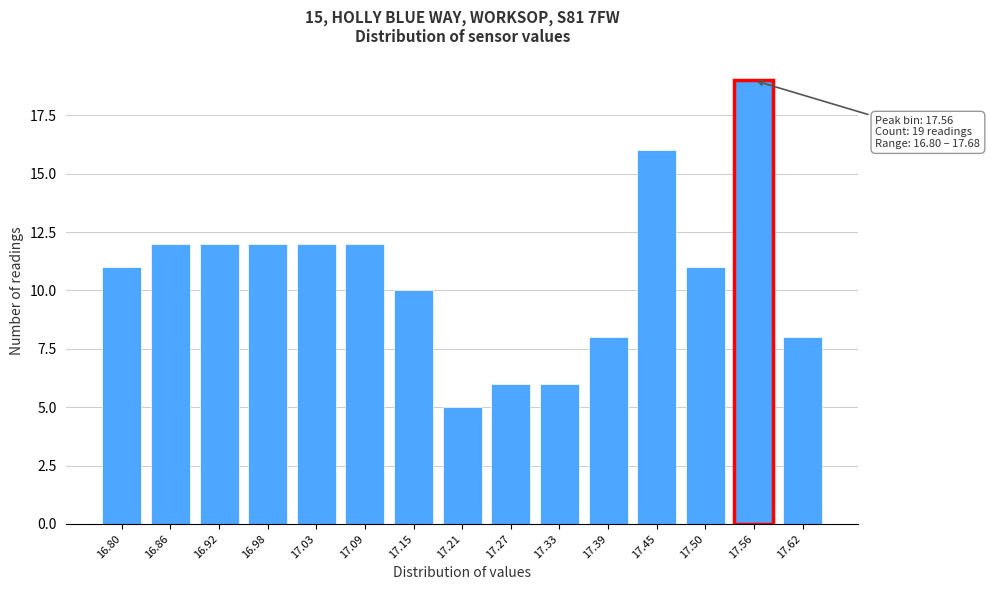

Reading left to right, transcribe all the data shown in this chart.

11	12	12	12	12	12	10	5	6	6	8	16	11	19	8